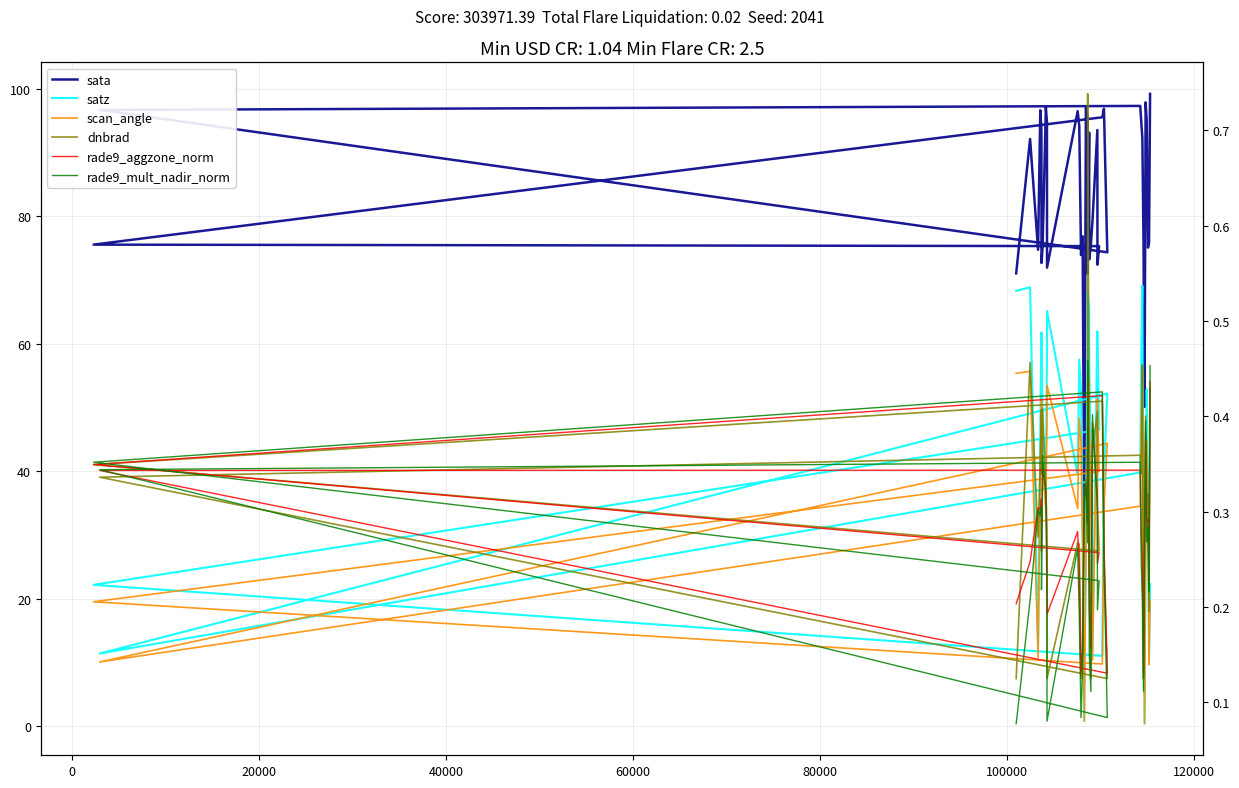

What are all the series names shown in the legend?

sata, satz, scan_angle, dnbrad, rade9_aggzone_norm, rade9_mult_nadir_norm